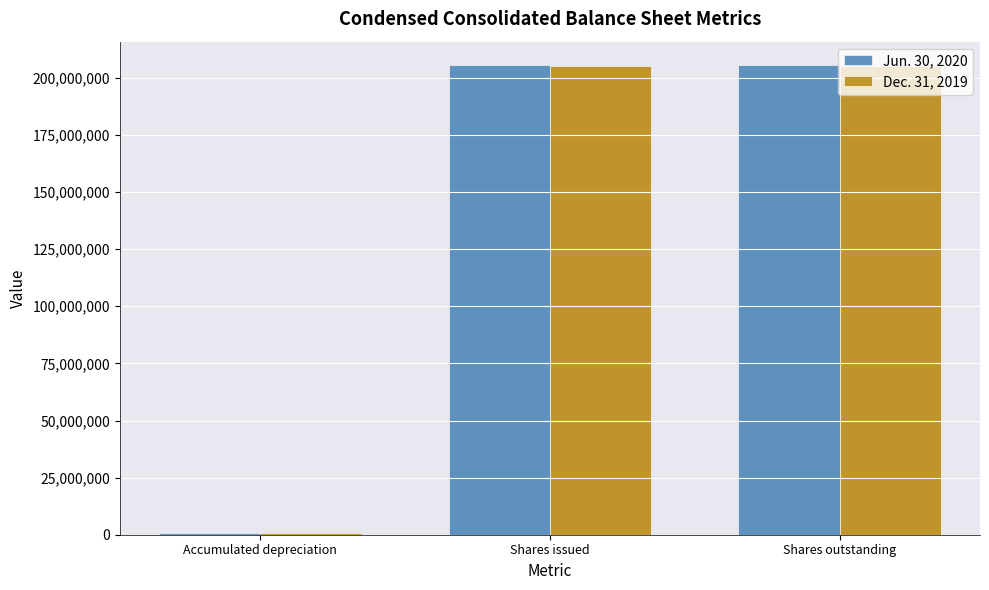

What are all the series names shown in the legend?

Jun. 30, 2020, Dec. 31, 2019